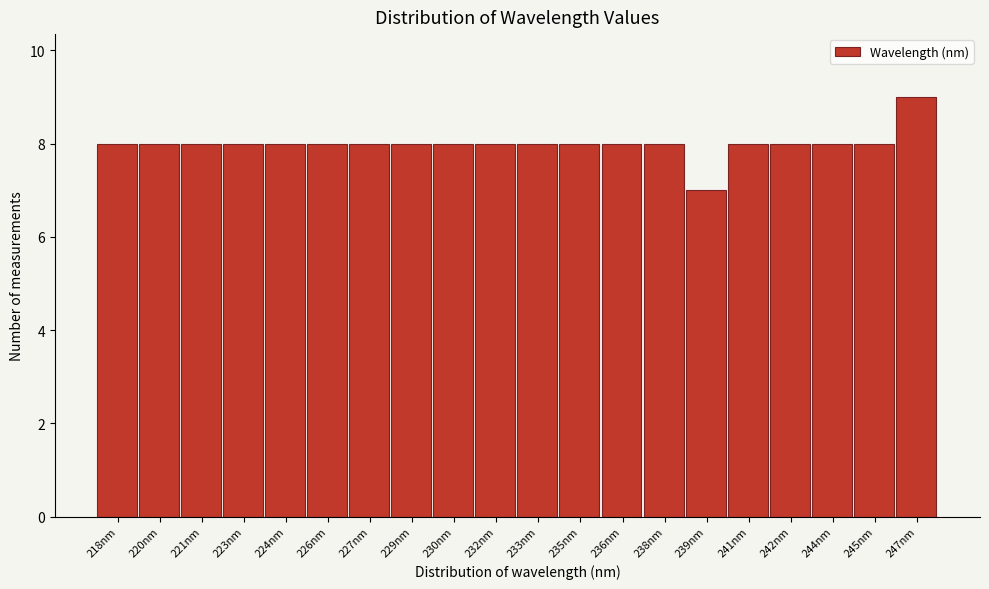

Reading right to left, list all the values displayed in this chart.

9	8	8	8	8	7	8	8	8	8	8	8	8	8	8	8	8	8	8	8